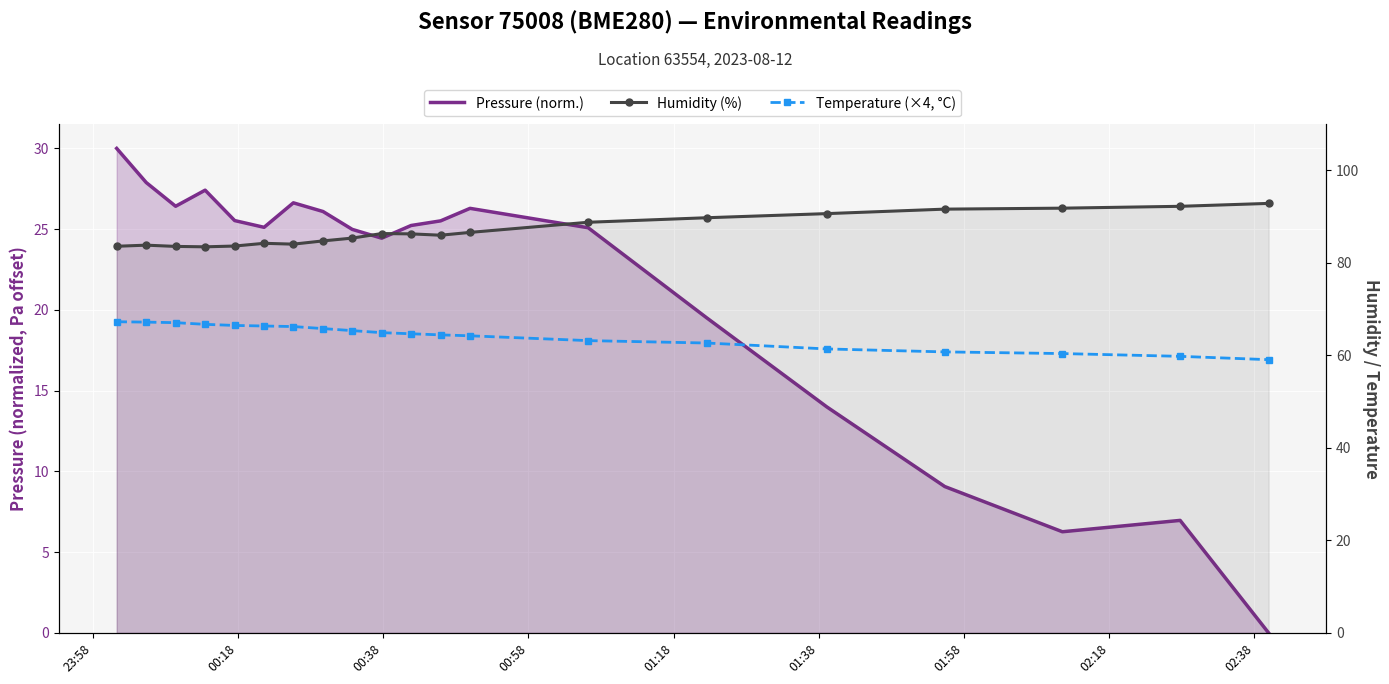

True or false: Temperature (×4, °C) and Pressure (norm.) cross at least once.

False